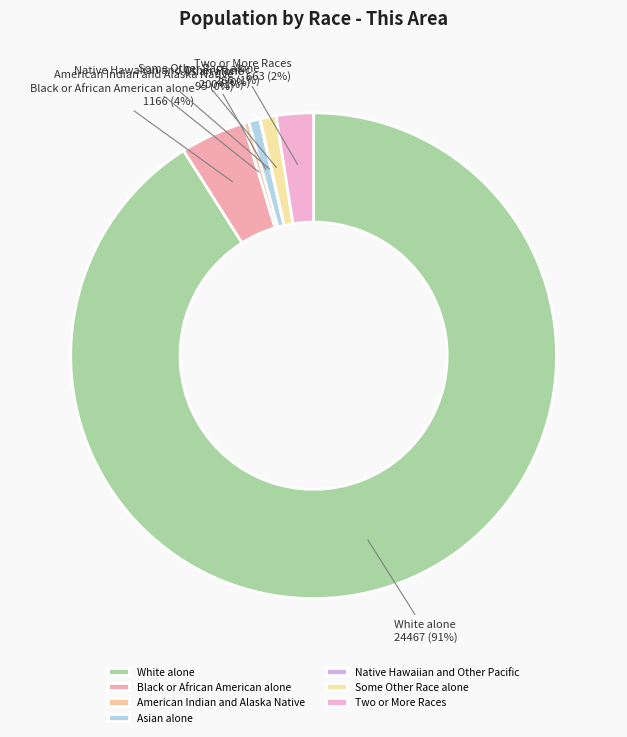

What is the largest slice in the pie chart?

White alone